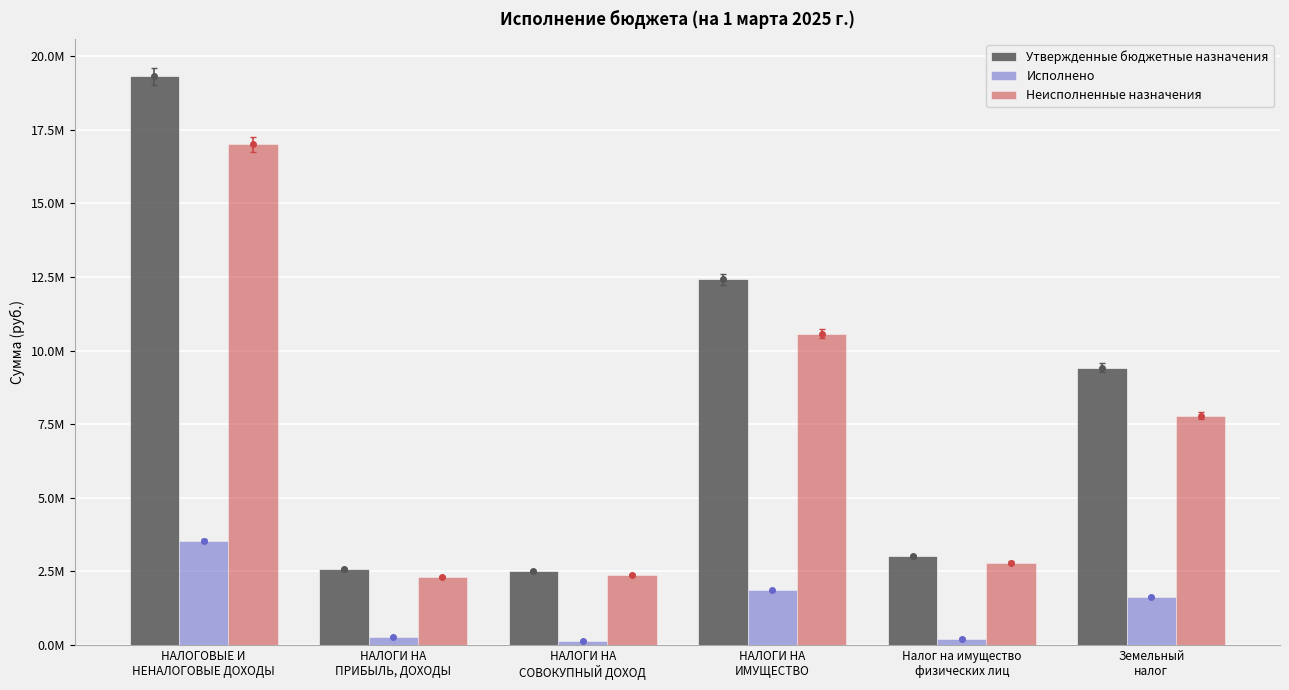

Rank the series at НАЛОГИ НА
ИМУЩЕСТВО from lowest to highest value.

Исполнено, Неисполненные назначения, Утвержденные бюджетные назначения